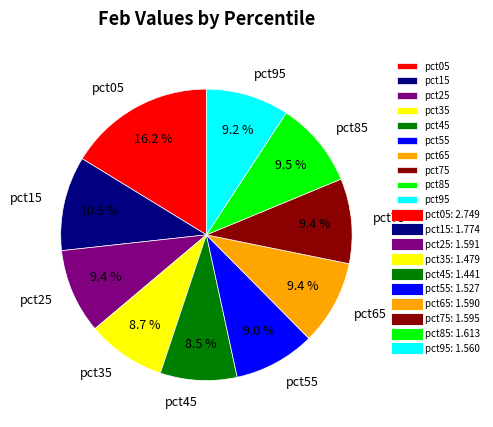

Is pct85 the majority of the pie?

No